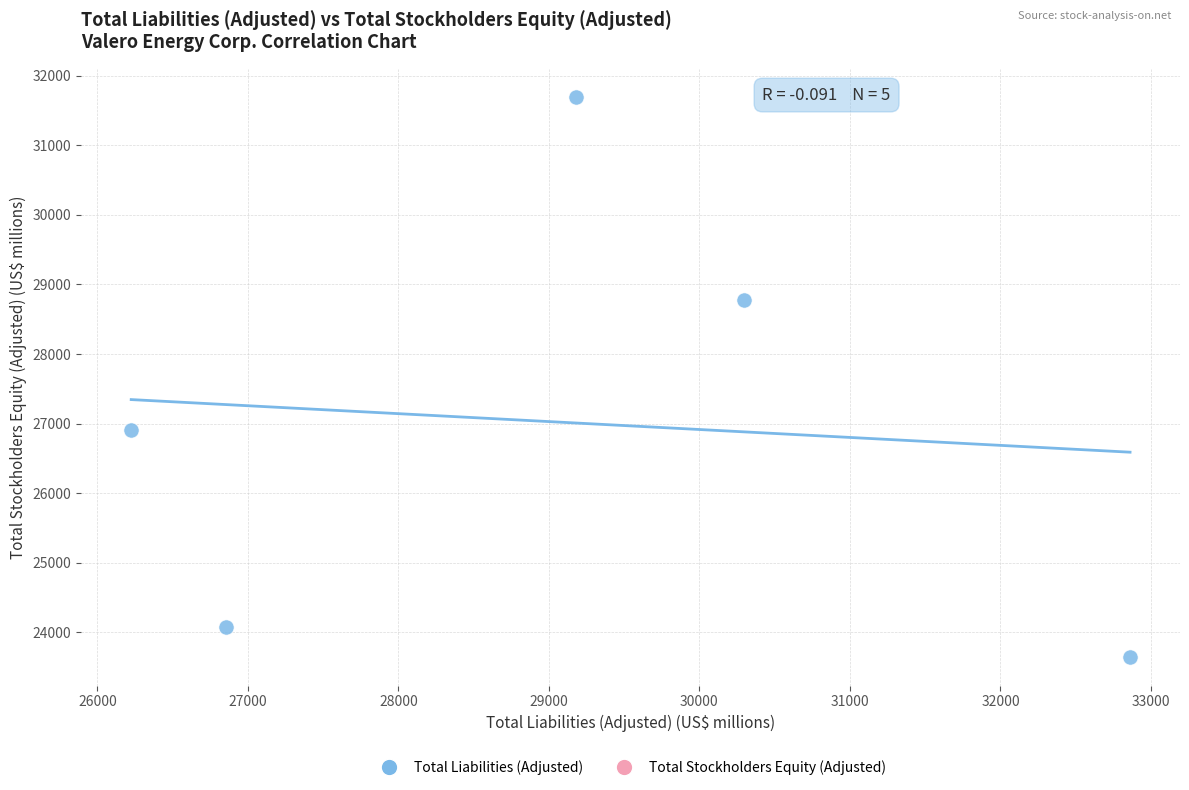

What is the range of Y values (max minus min)?

8055